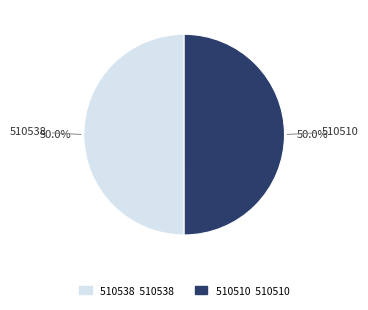

To the nearest percent, what is the combined percentage of 510510 and 510538?

100%